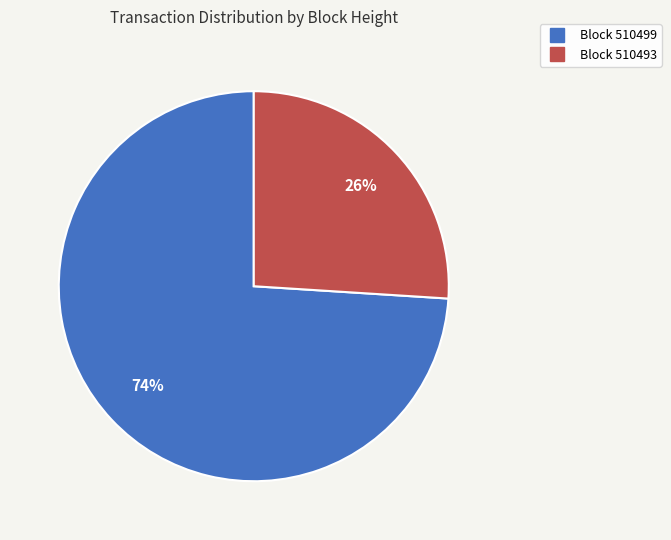

Does any single category account for the majority?

Yes